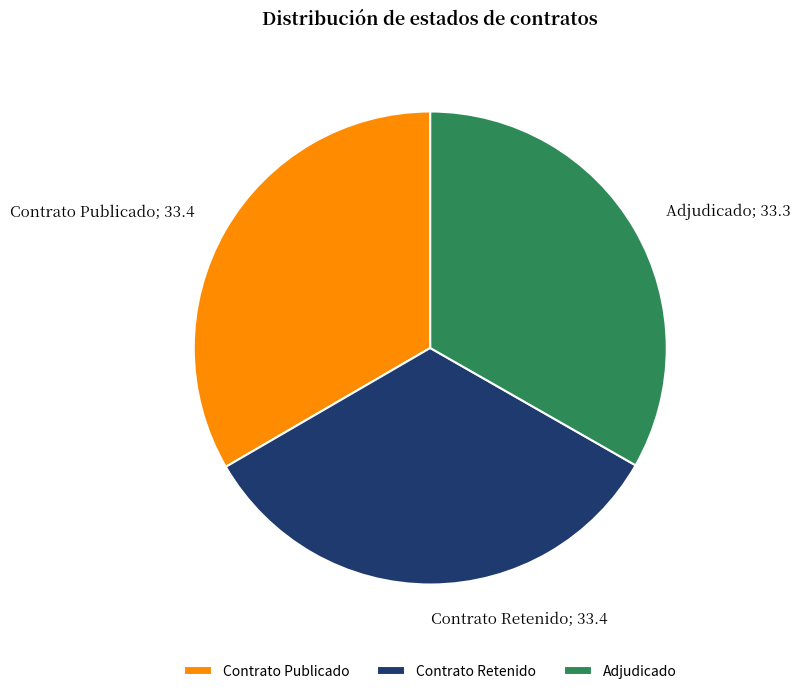

Does any single category account for the majority?

No